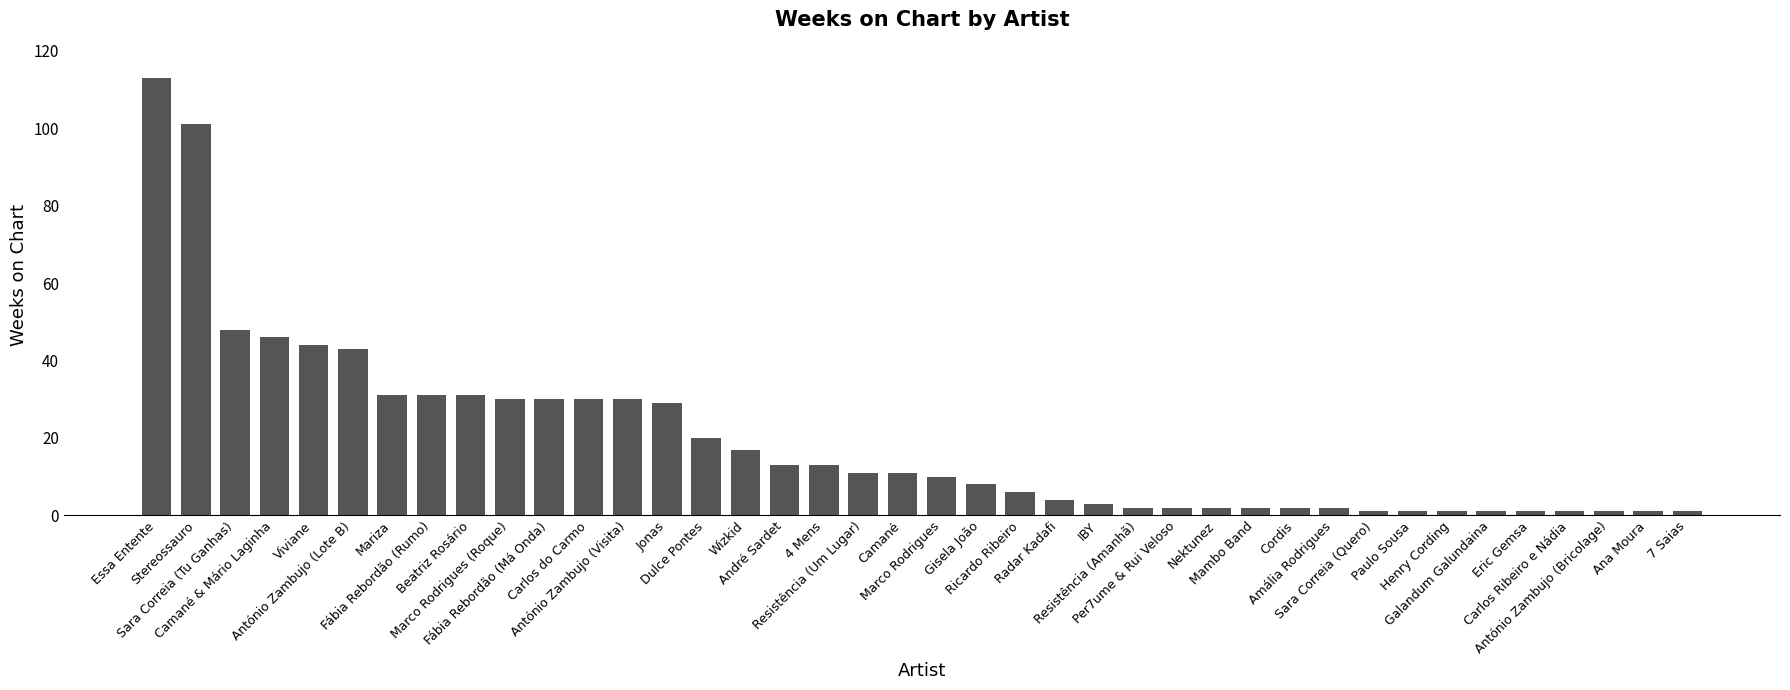

What is the label of the 35th bar from the right?

António Zambujo (Lote B)